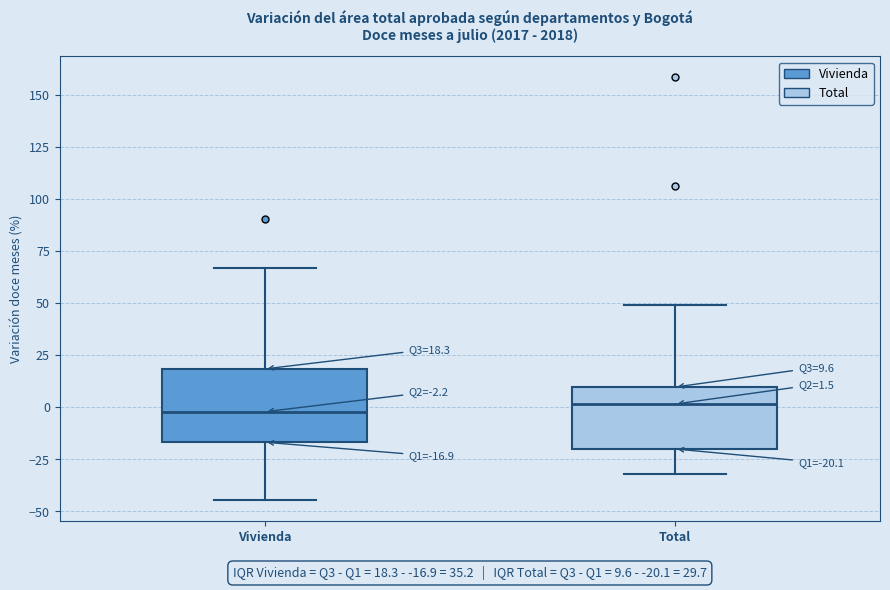

Which box is the tallest, from its lower edge to its upper edge?

Vivienda